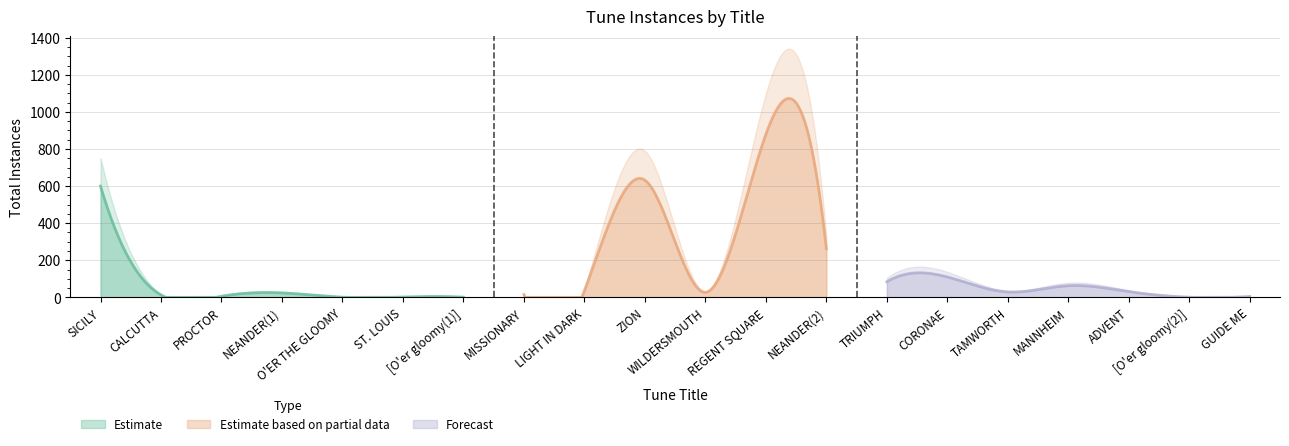

What is the label of the 18th point from the right?

PROCTOR